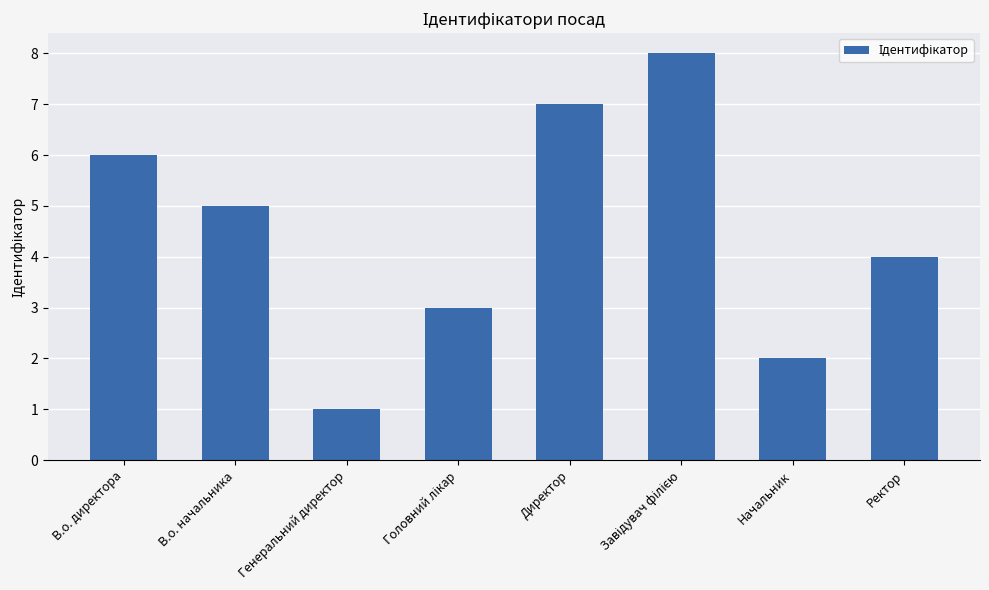

What is the sum of all values?

36